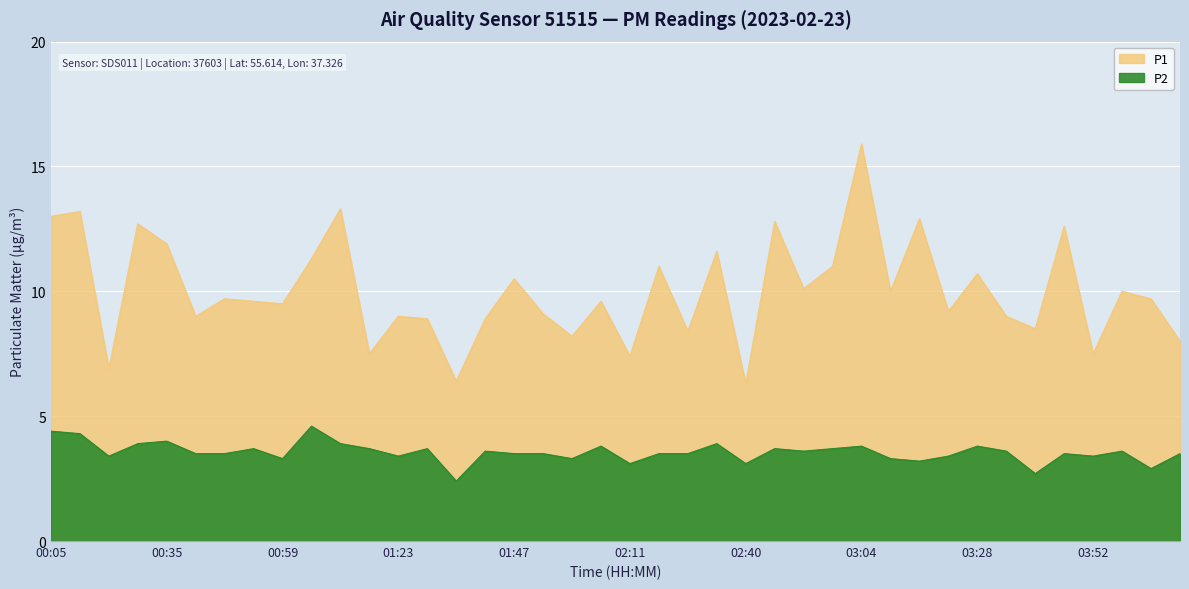

Is it true that P1 equals 11.3 at 01:05?

True